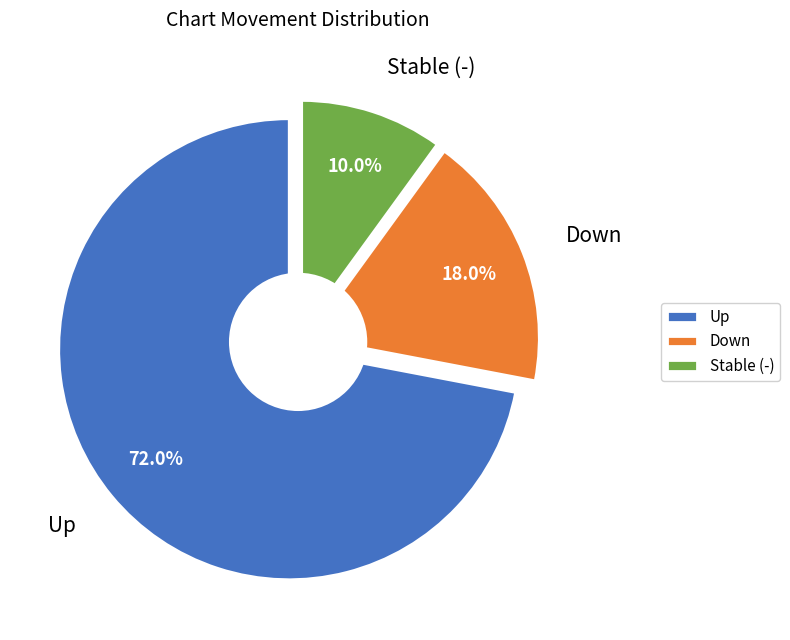

What percentage is the down slice, to the nearest percent?

18%